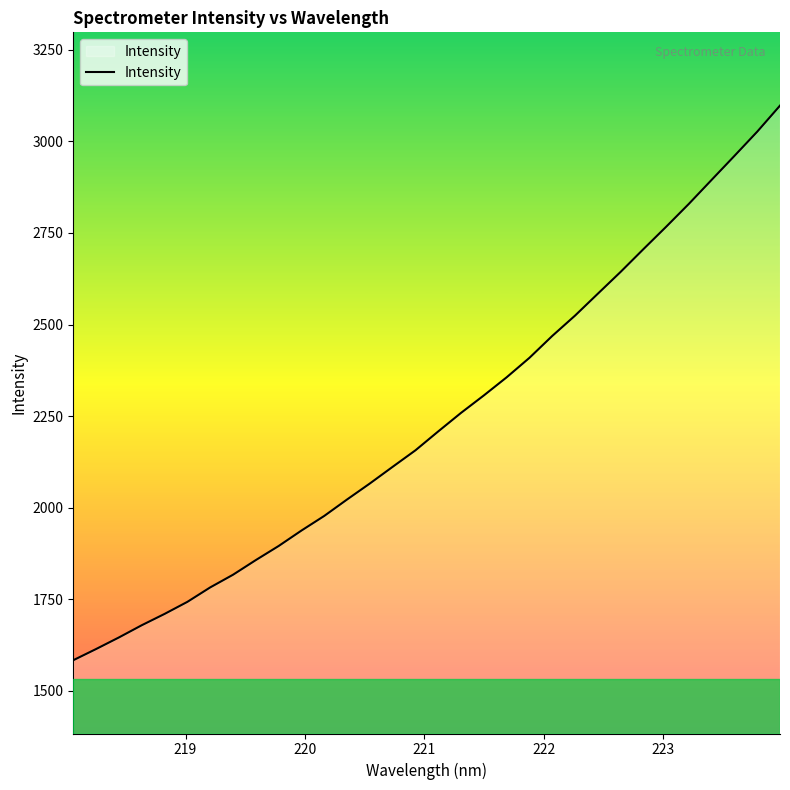

Does the chart have visible grid lines?

No